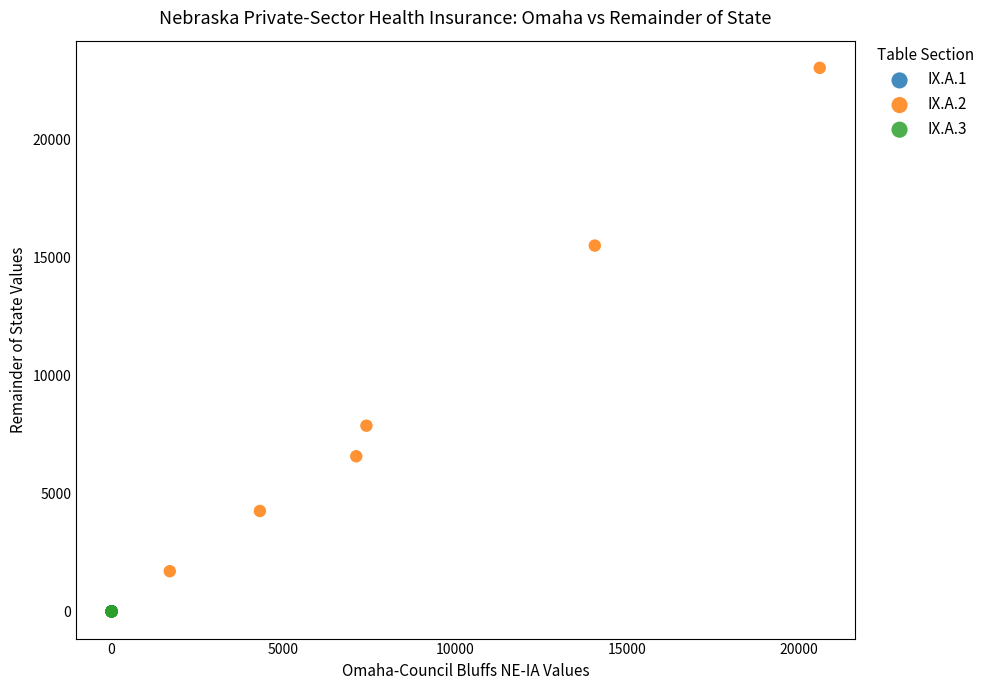

Which series reaches the maximum Y coordinate?

IX.A.2